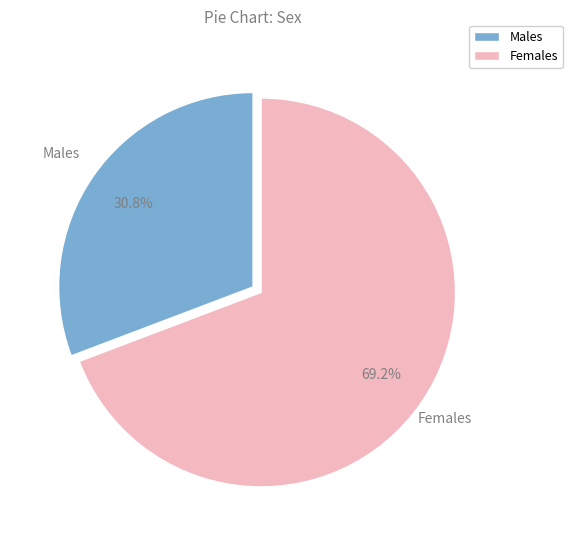

Does Females account for over 50% of the chart?

Yes